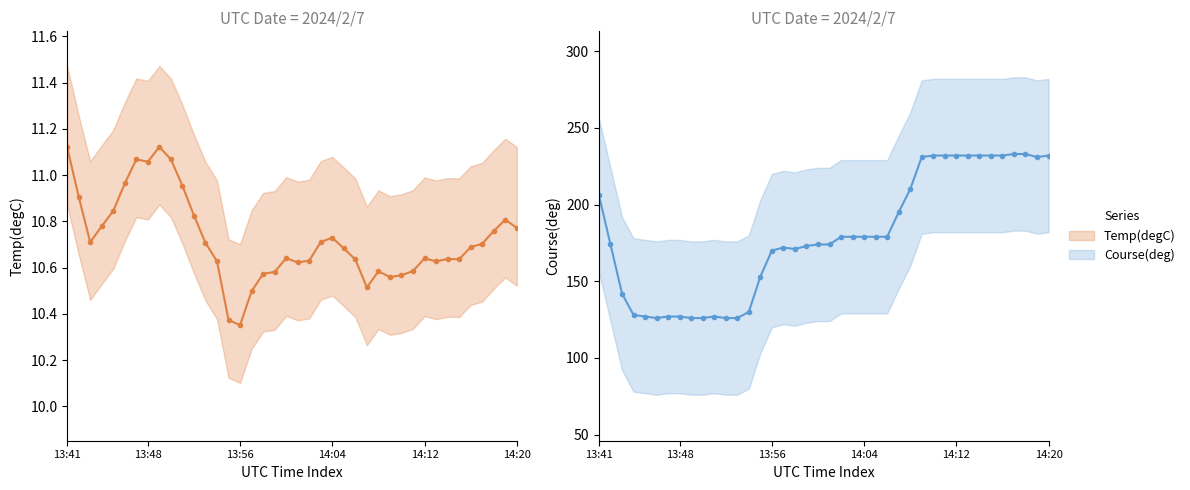

True or false: Temp(degC) has a value of 3.0 at 13:41.

False